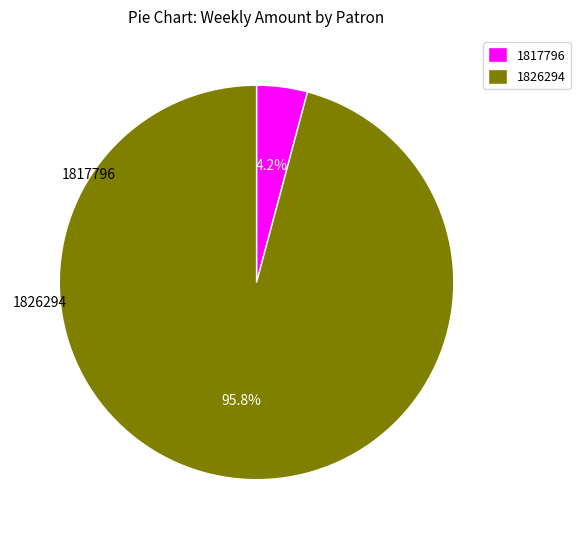

Count the number of slices in the pie.

2